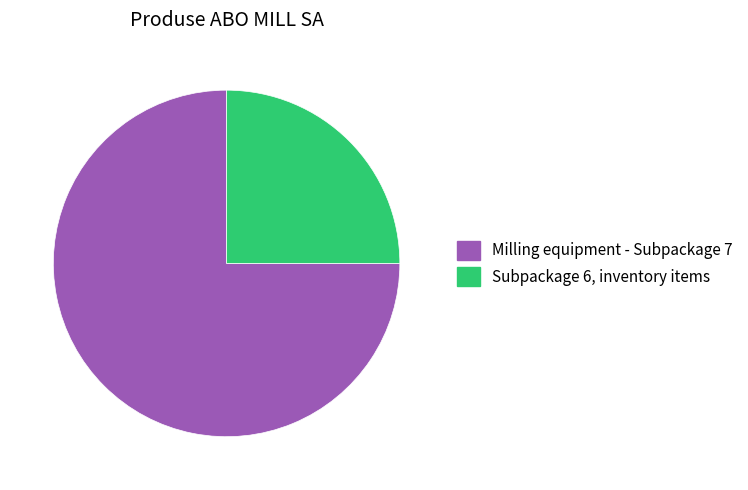

How many segments does this pie chart have?

2